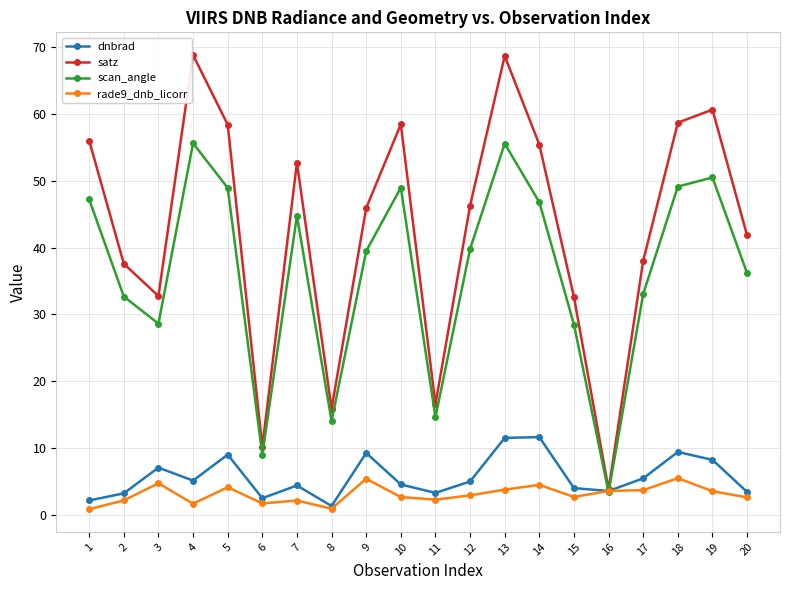

How many series are shown in this chart?

4